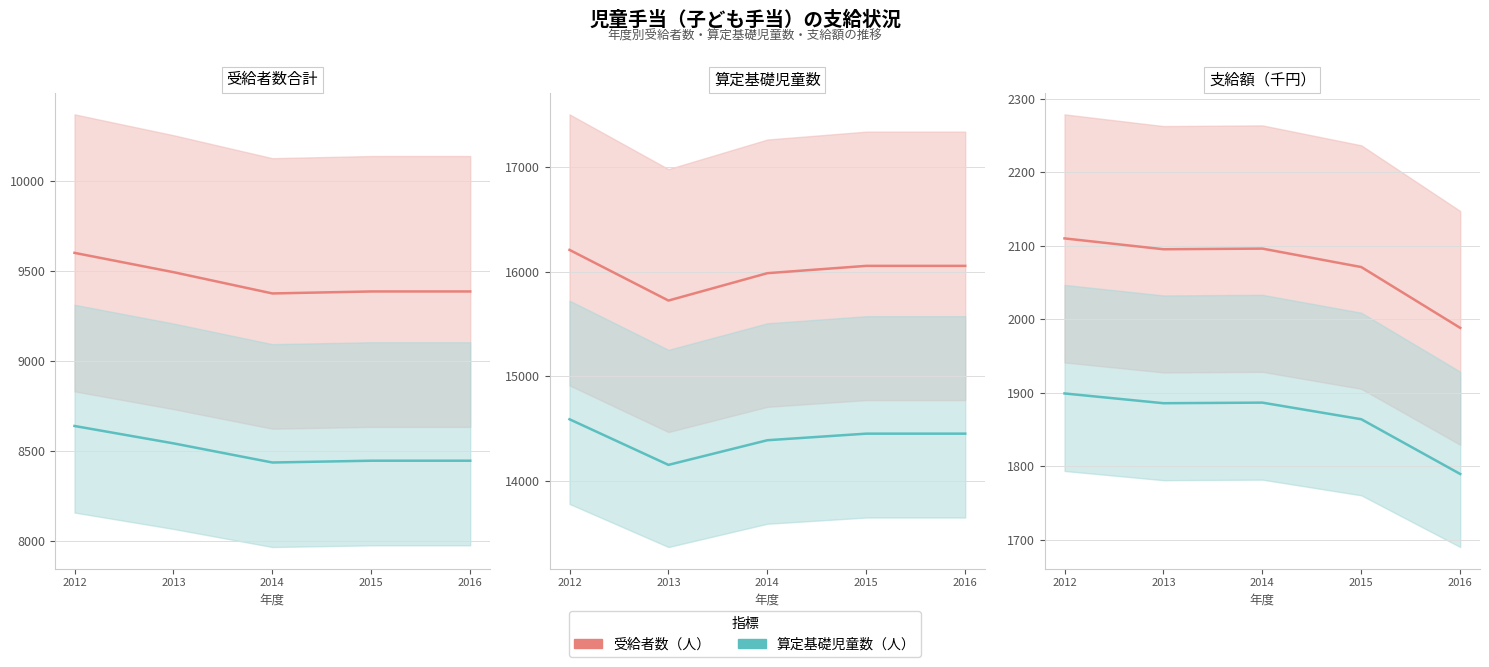

How many series are shown in this chart?

2